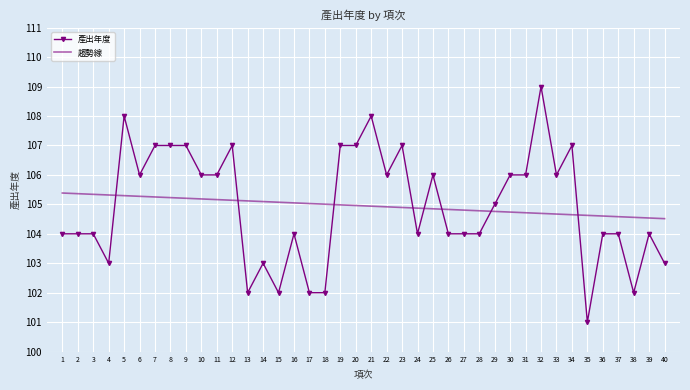

At how many categories does at least one series exceed 101?

40